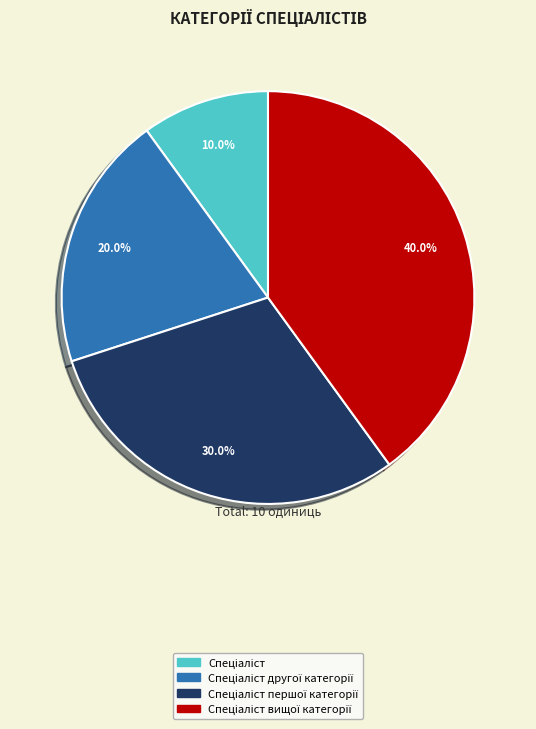

Is there any slice that represents more than half of the pie?

No